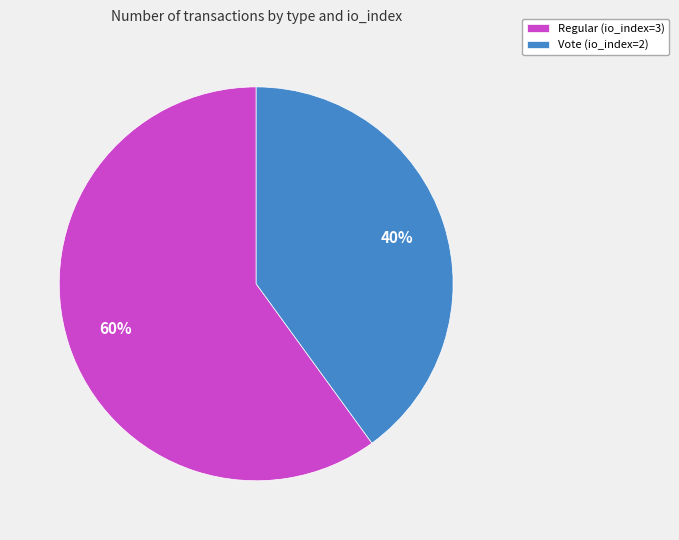

What percentage is the Regular (io_index=3) slice, to the nearest percent?

60%